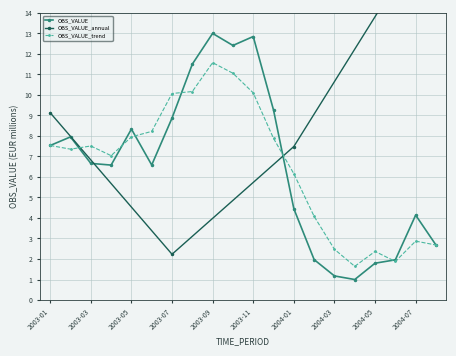

Which has a higher value, 2003-10 or 2003-11?

2003-11